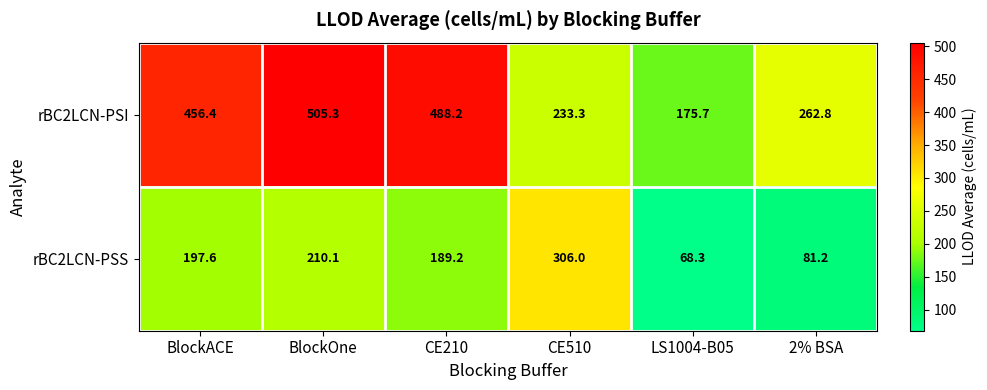

What is the approximate value of rBC2LCN-PSI at CE210?

488.2